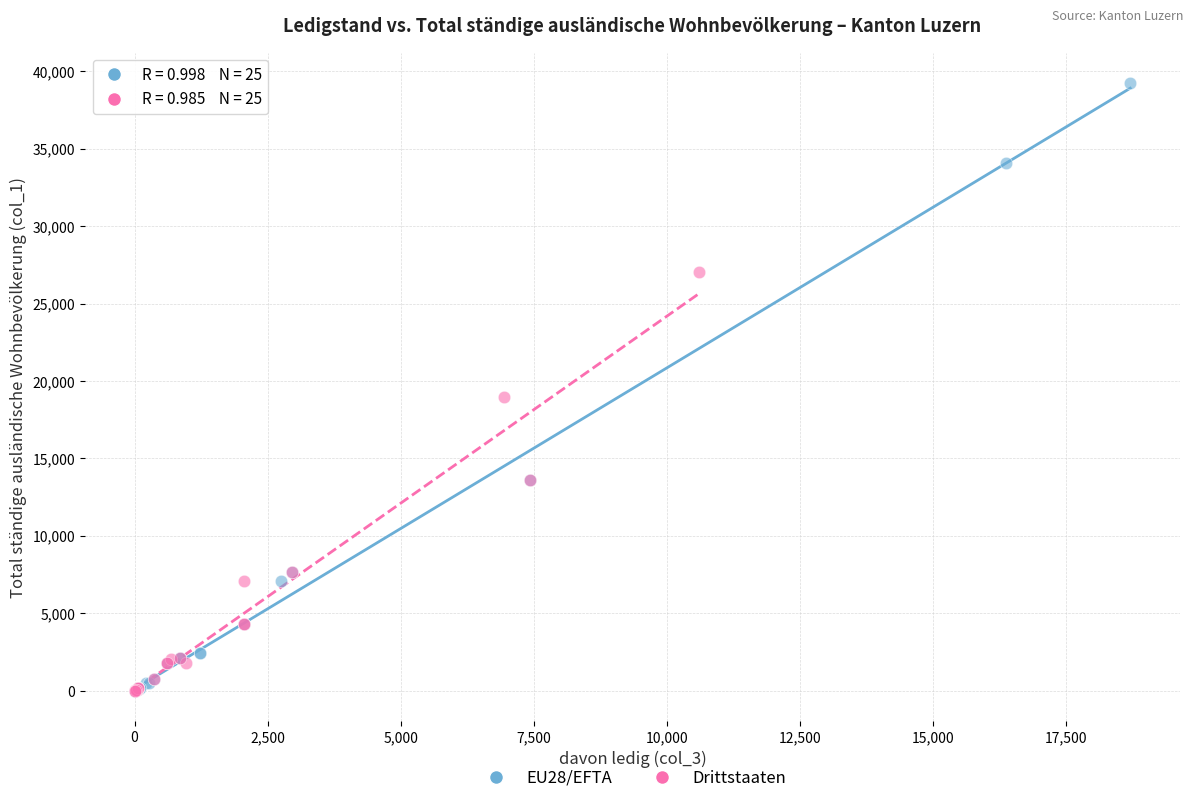

Which series contains the highest Y value?

EU28/EFTA